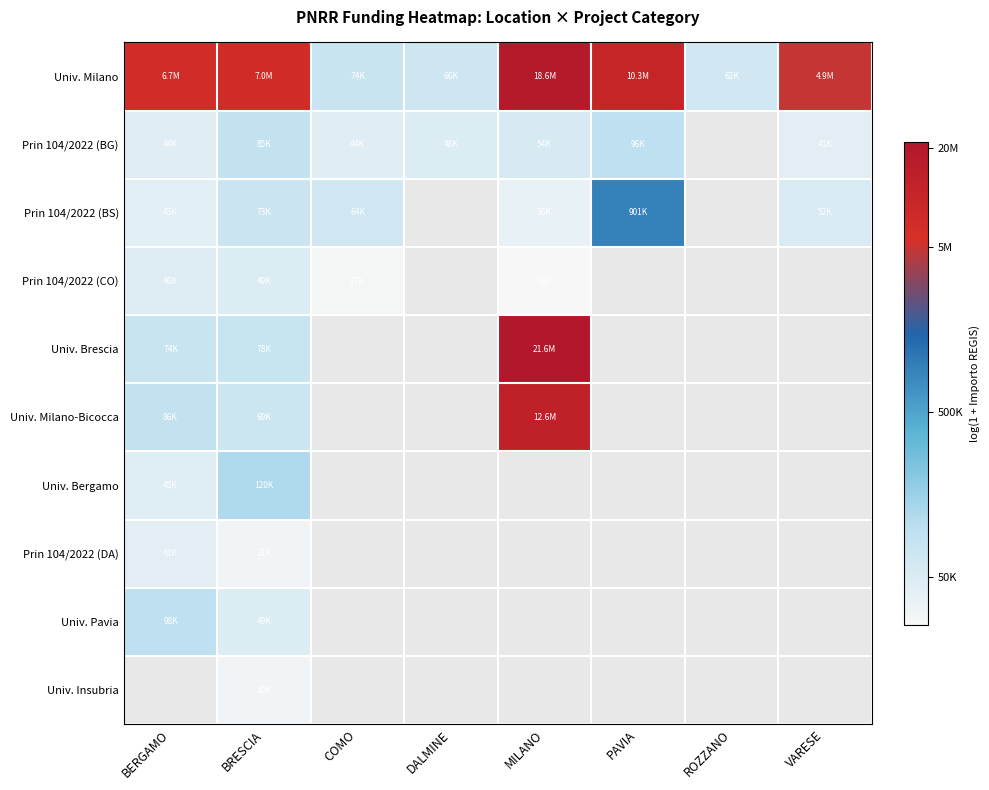

Which category has the highest value in the Univ. Brescia series?

MILANO